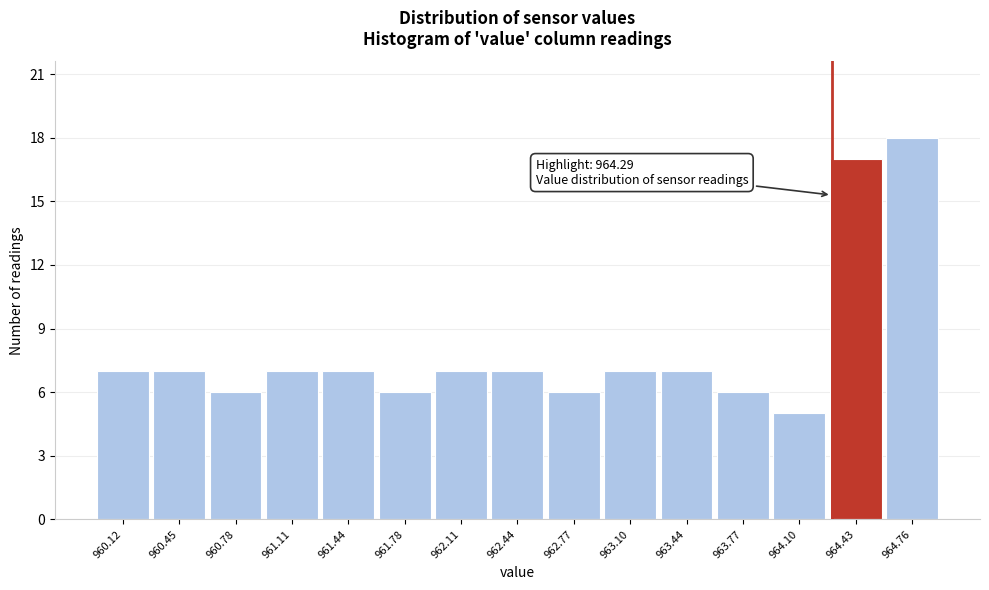

Over which range of the x-axis is the bar tallest?

964.60 to 964.95